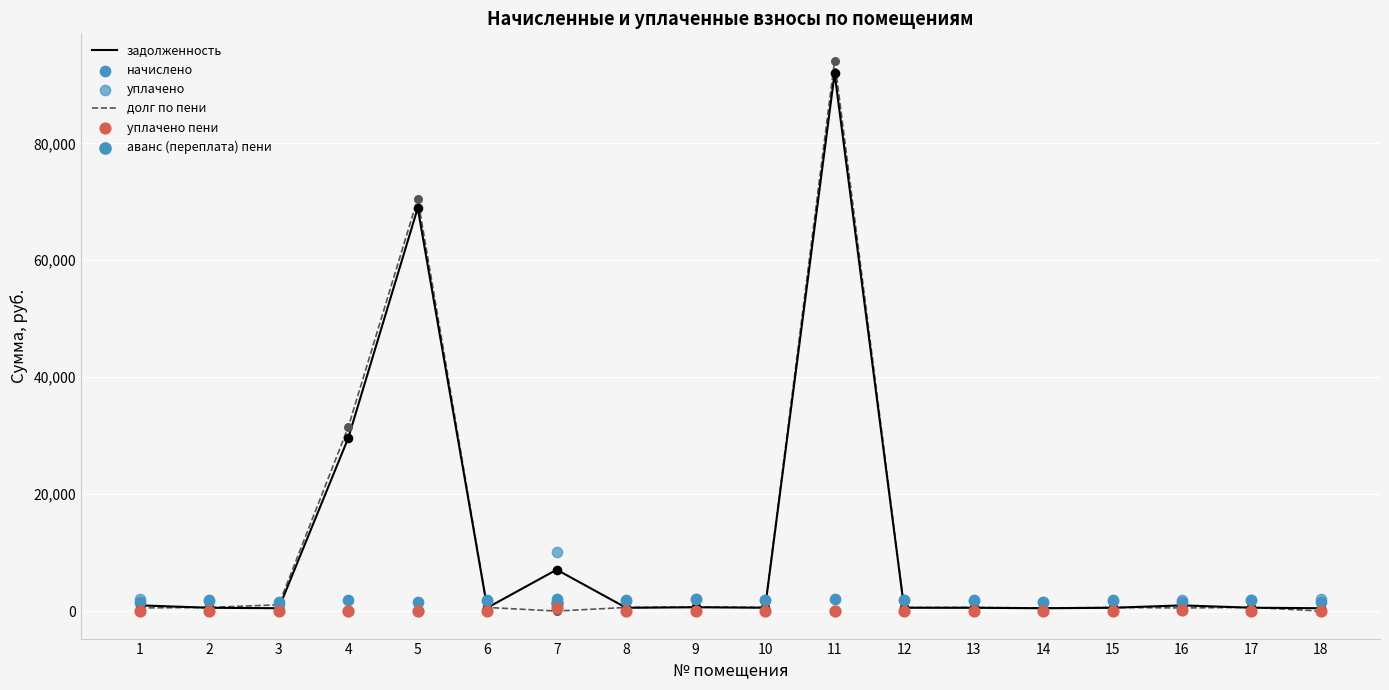

Which series reaches the maximum Y coordinate?

долг по пени